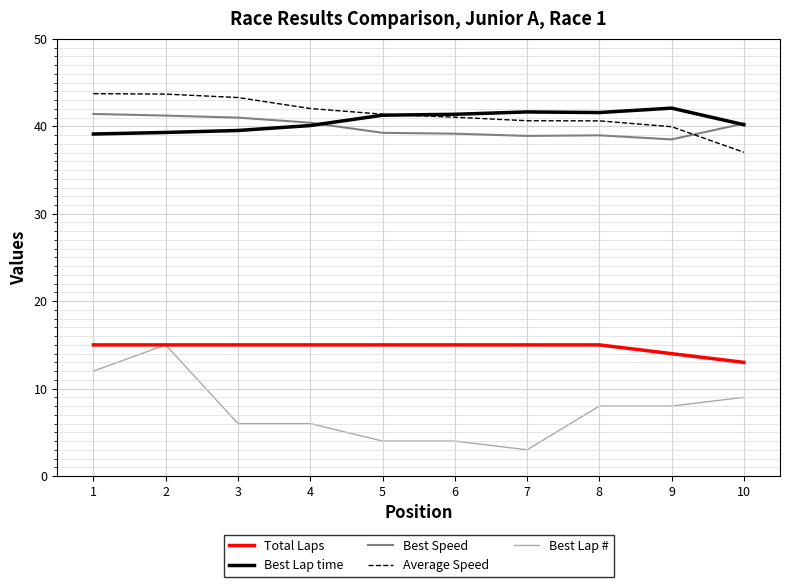

Is the value of Average Speed at 9 greater than the value of Best Lap # at 4?

Yes